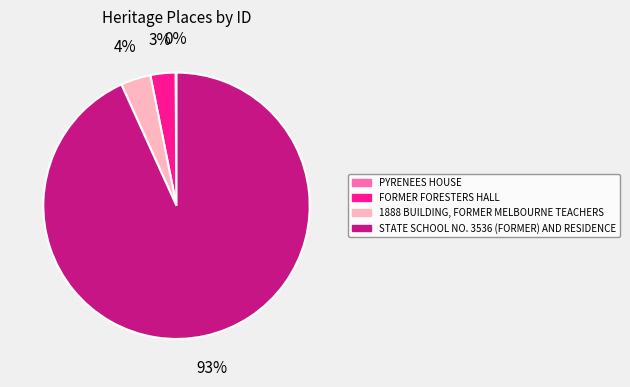

Combined, do FORMER FORESTERS HALL and 1888 BUILDING, FORMER MELBOURNE TEACHERS account for over 50%?

No